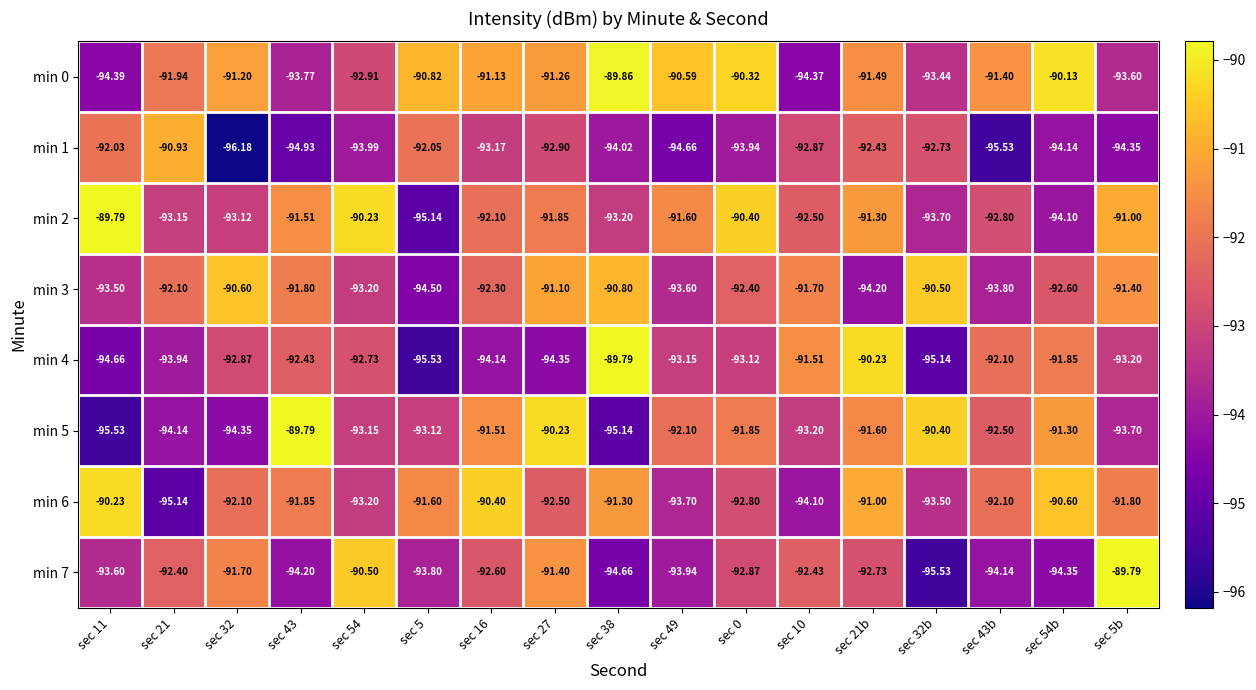

Is the value of min 2 at sec 43b greater than the value of min 4 at sec 21?

Yes